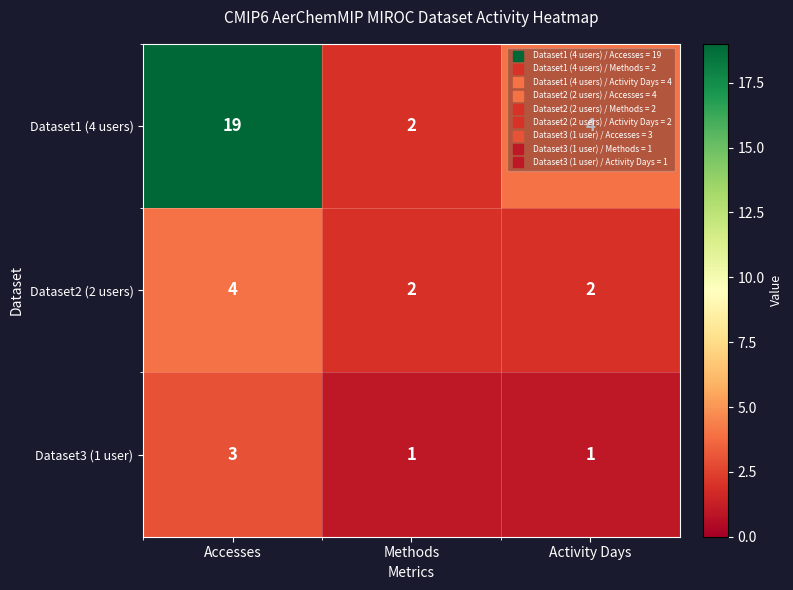

Between Accesses and Activity Days, which series saw the biggest shift?

Dataset1 (4 users)